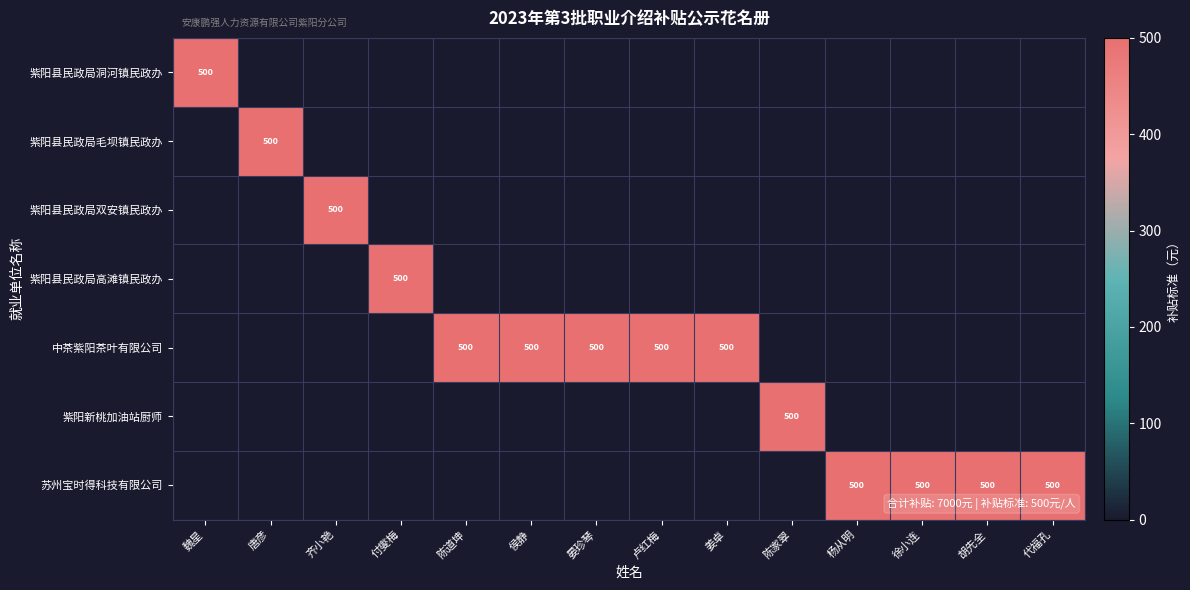

Which series changed the most between 付燮梅 and 陈家翠?

紫阳县民政局高滩镇民政办